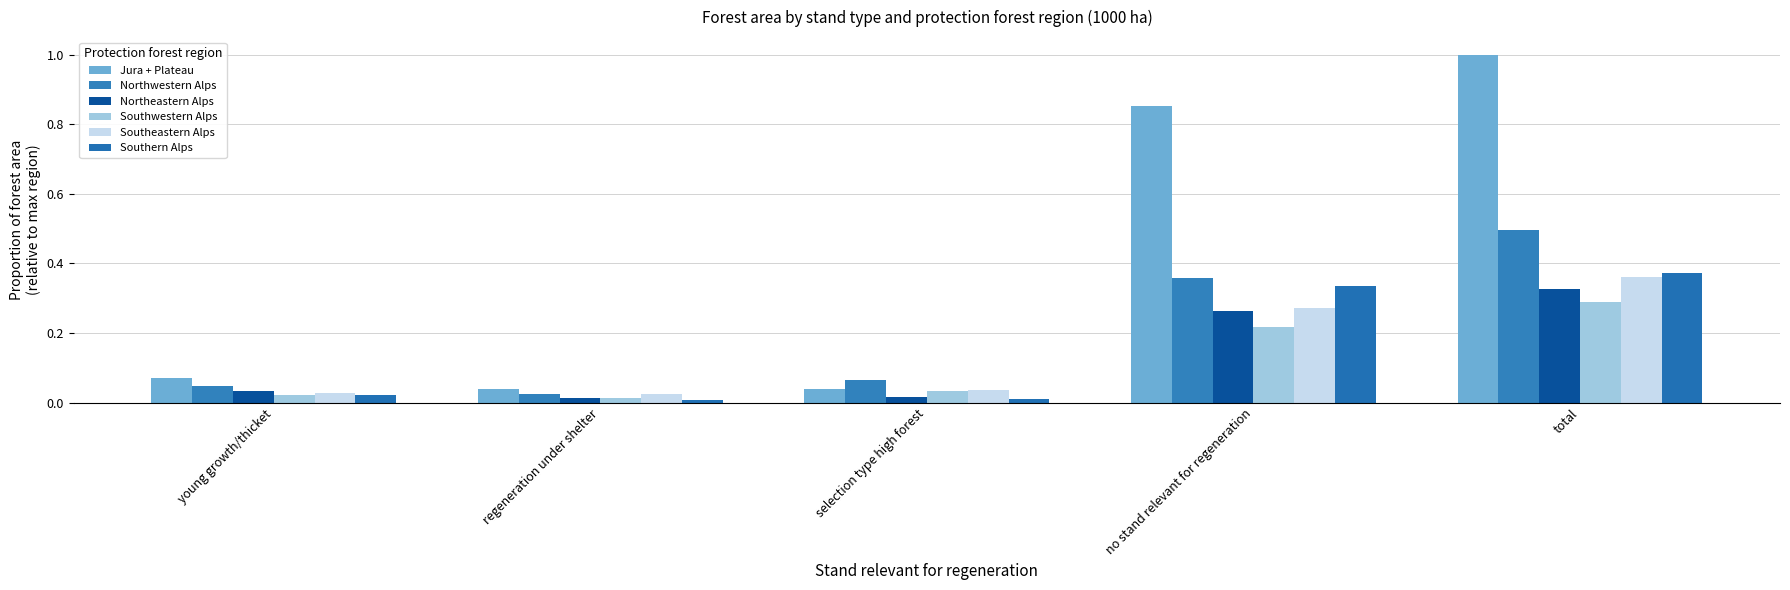

Which series has the largest total across all categories?

Jura + Plateau